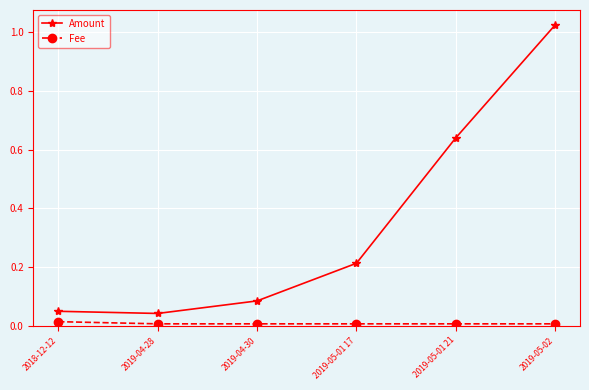

Is the value of Fee at 2018-12-12 greater than the value of Amount at 2019-04-28?

No